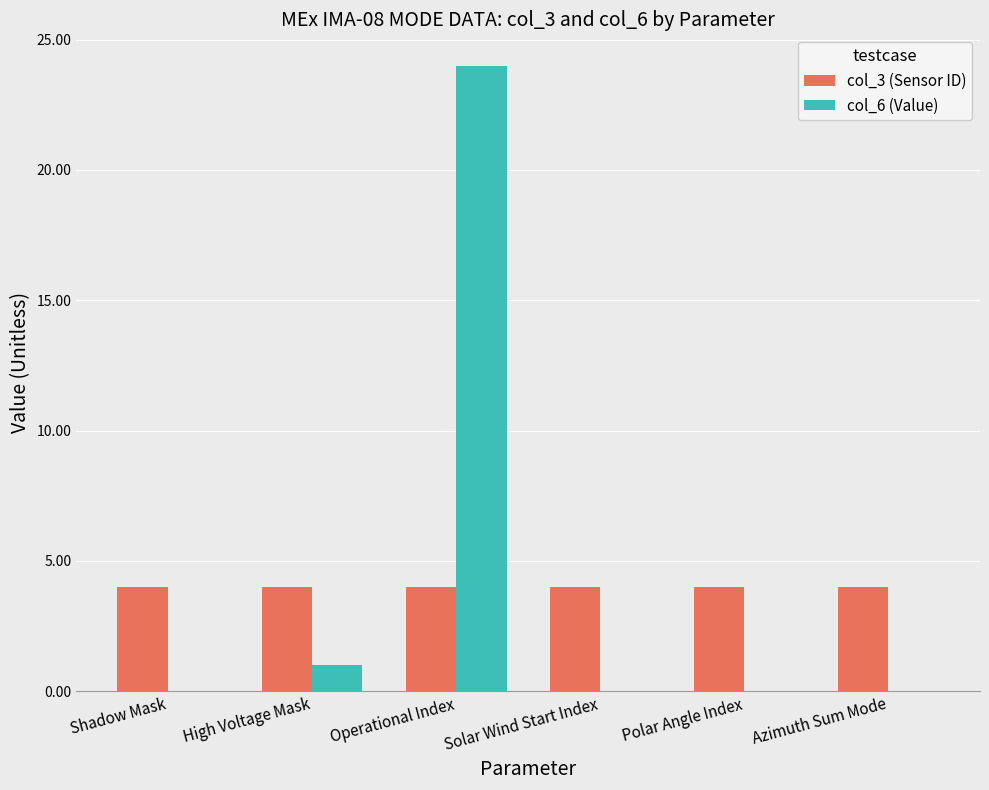

Is the value of col_3 (Sensor ID) at Shadow Mask greater than the value of col_6 (Value) at Azimuth Sum Mode?

Yes